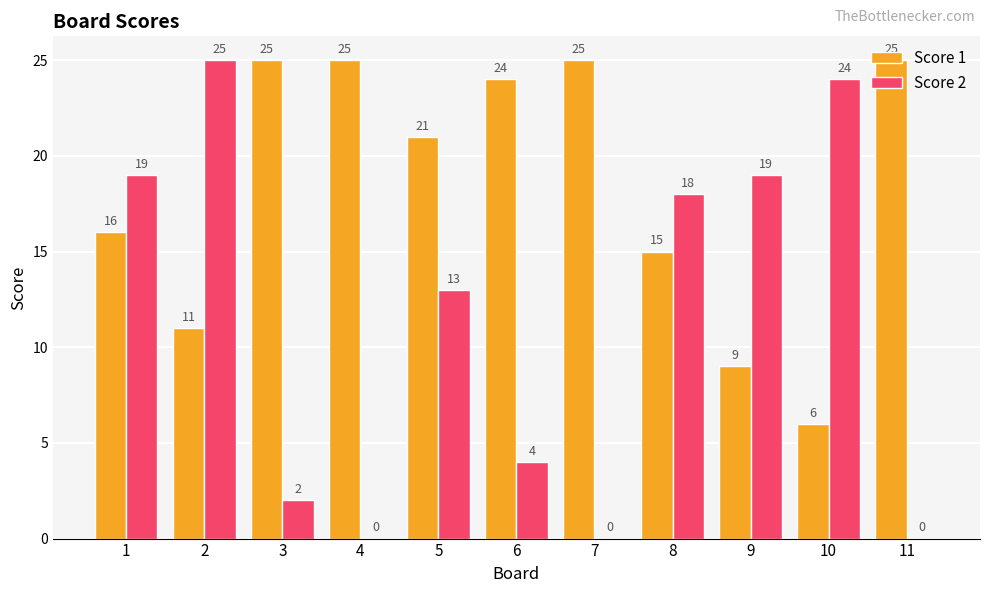

What is the average value of the Score 2 series?

11